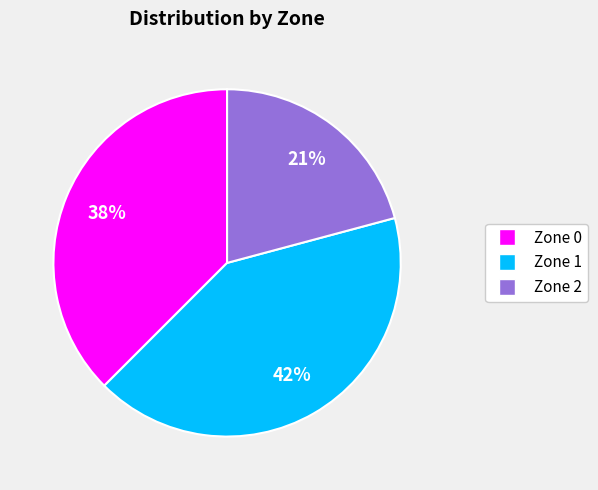

Combined, do Zone 2 and Zone 0 account for over 50%?

Yes